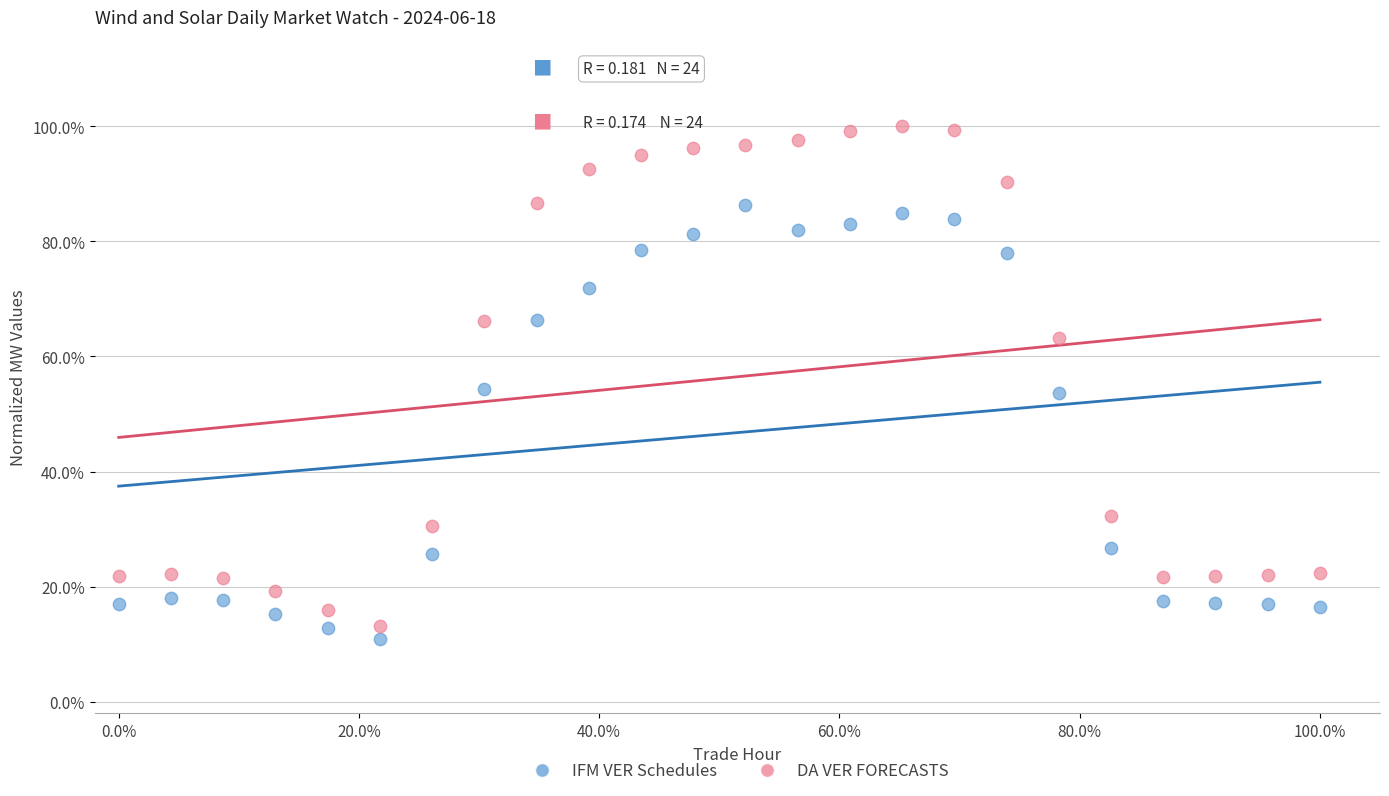

Which series reaches the minimum Y coordinate?

IFM VER Schedules